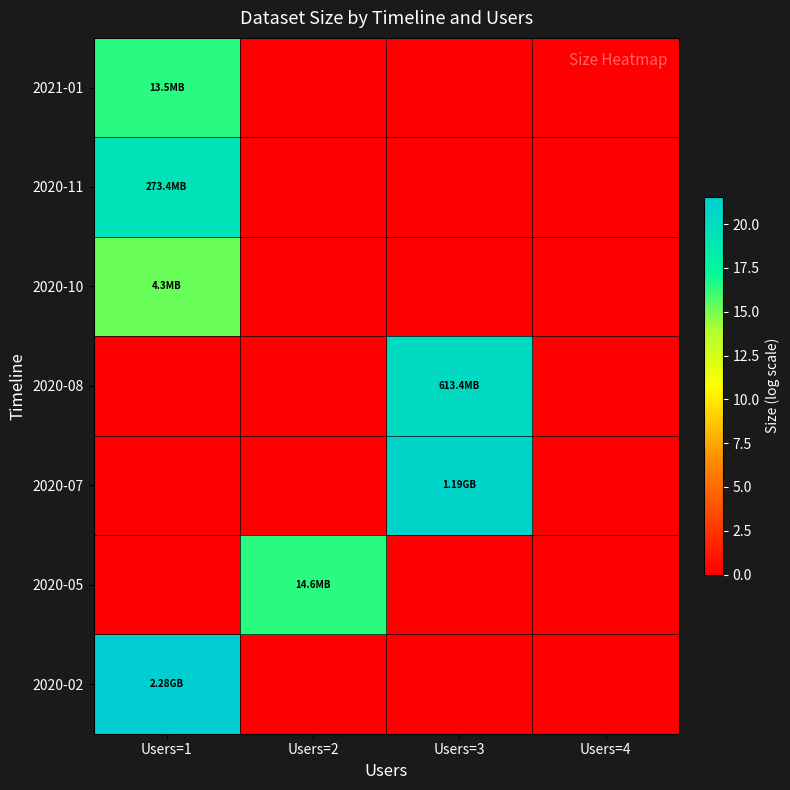

Reading left to right, transcribe all the data shown in this chart.

2020-02: Users=1=21.5	Users=2=0.0	Users=3=0.0	Users=4=0.0
2020-05: Users=1=0.0	Users=2=16.5	Users=3=0.0	Users=4=0.0
2020-07: Users=1=0.0	Users=2=0.0	Users=3=20.9	Users=4=0.0
2020-08: Users=1=0.0	Users=2=0.0	Users=3=20.2	Users=4=0.0
2020-10: Users=1=15.3	Users=2=0.0	Users=3=0.0	Users=4=0.0
2020-11: Users=1=19.4	Users=2=0.0	Users=3=0.0	Users=4=0.0
2021-01: Users=1=16.4	Users=2=0.0	Users=3=0.0	Users=4=0.0